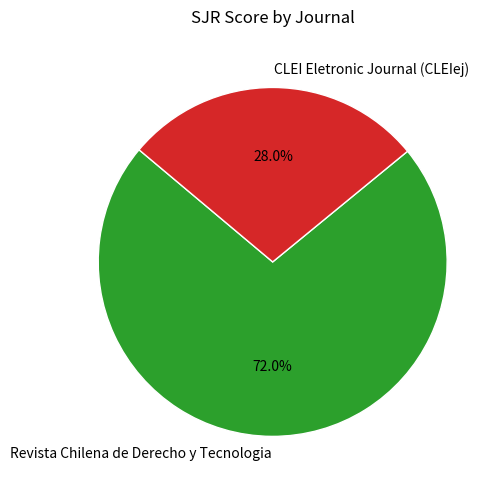

Is there any slice that represents more than half of the pie?

Yes